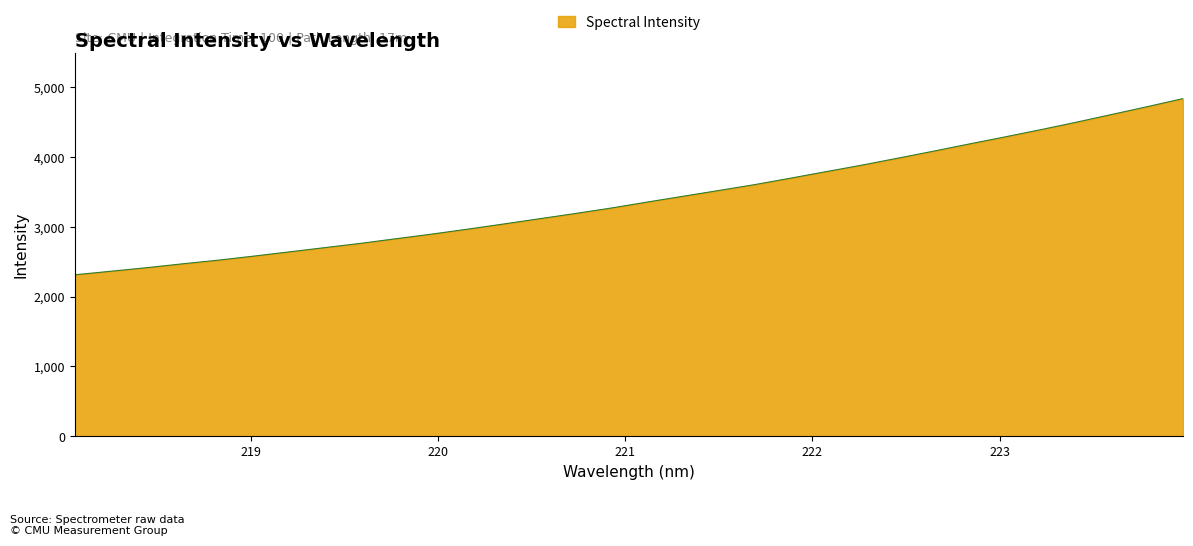

True or false: there are more than 2 points higher than both neighbors.

False